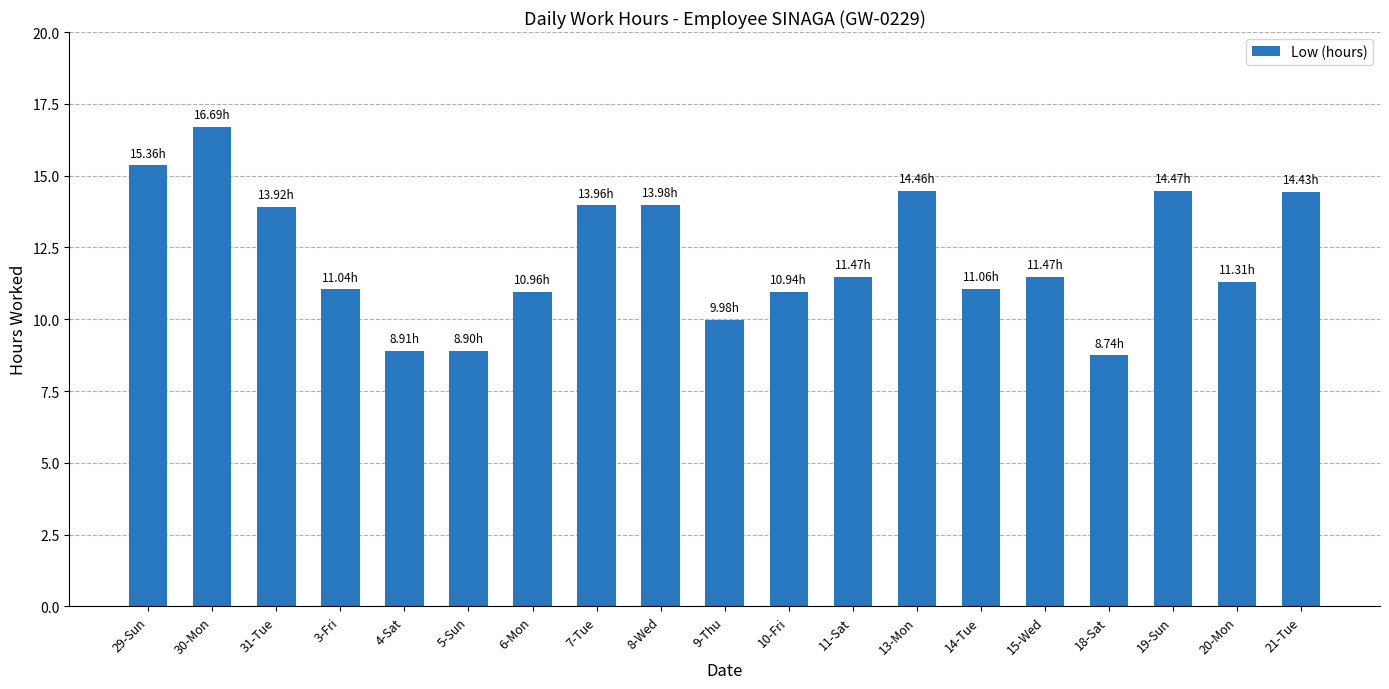

The chart shows a value of 14.0 at 8-Wed. True or false?

True